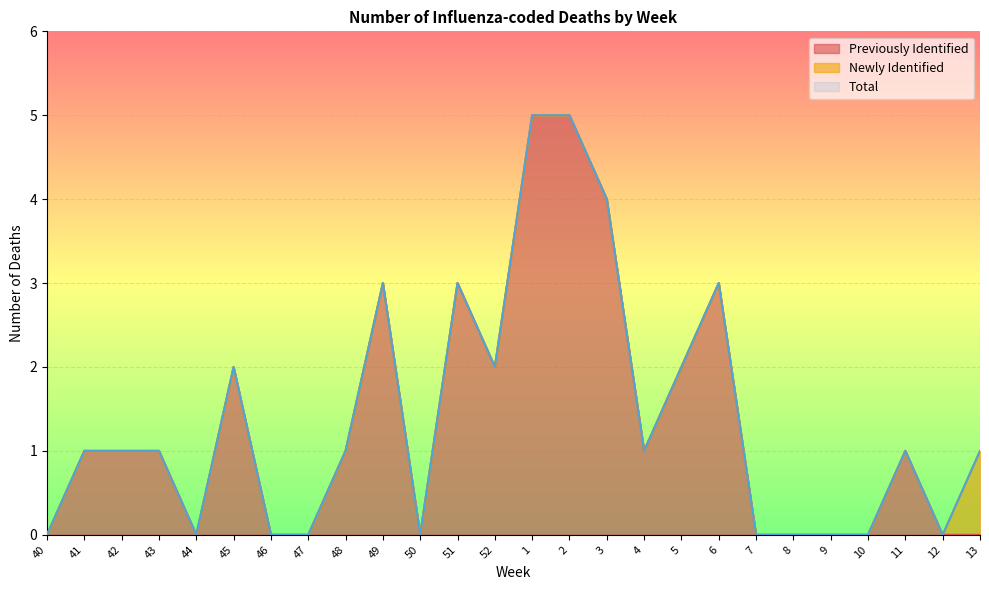

True or false: Total and Previously Identified cross at least once.

False